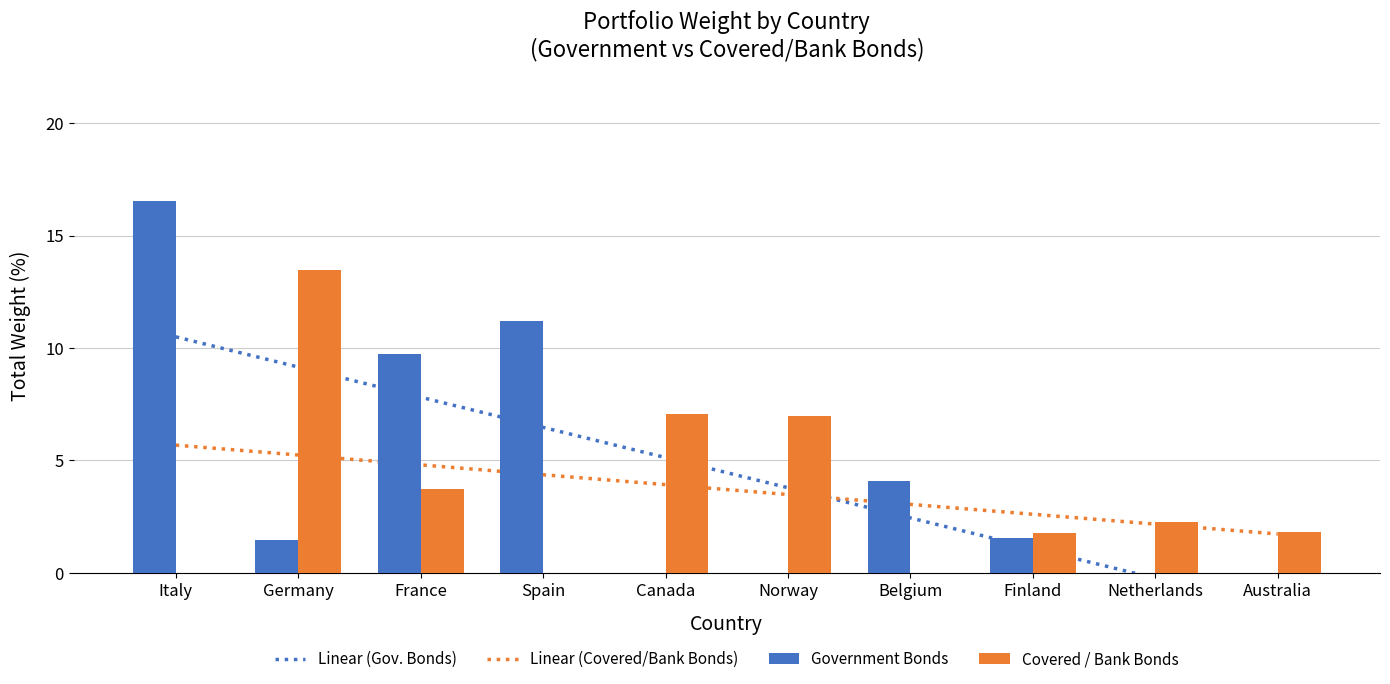

Reading right to left, what are all the values shown in this chart?

Linear (Gov. Bonds): -1.6	-0.2	1.1	2.4	3.8	5.1	6.5	7.8	9.2	10.5
Linear (Covered/Bank Bonds): 1.7	2.2	2.6	3.0	3.5	3.9	4.4	4.8	5.2	5.7
Government Bonds: 0.0	0.0	1.5	4.1	0.0	0.0	11.2	9.7	1.5	16.5
Covered / Bank Bonds: 1.8	2.2	1.8	0.0	7.0	7.1	0.0	3.7	13.5	0.0